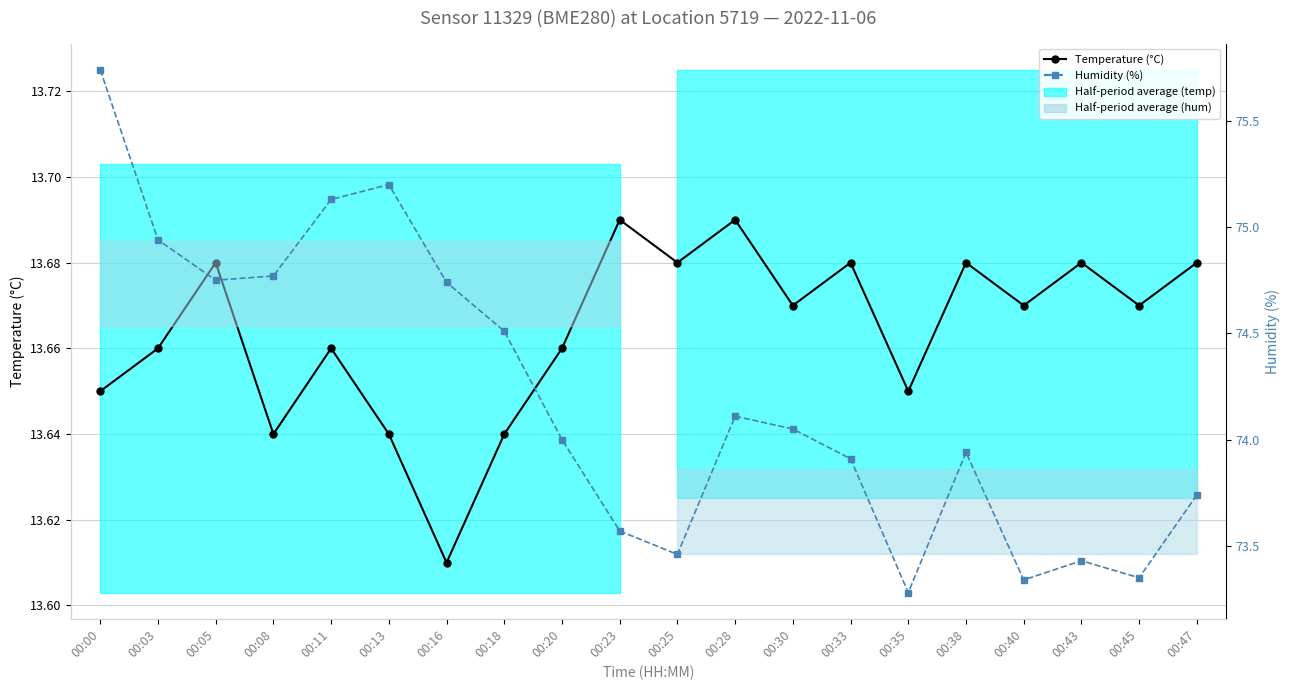

At 00:38, list the series in order from largest to smallest.

Humidity (%), Temperature (°C)